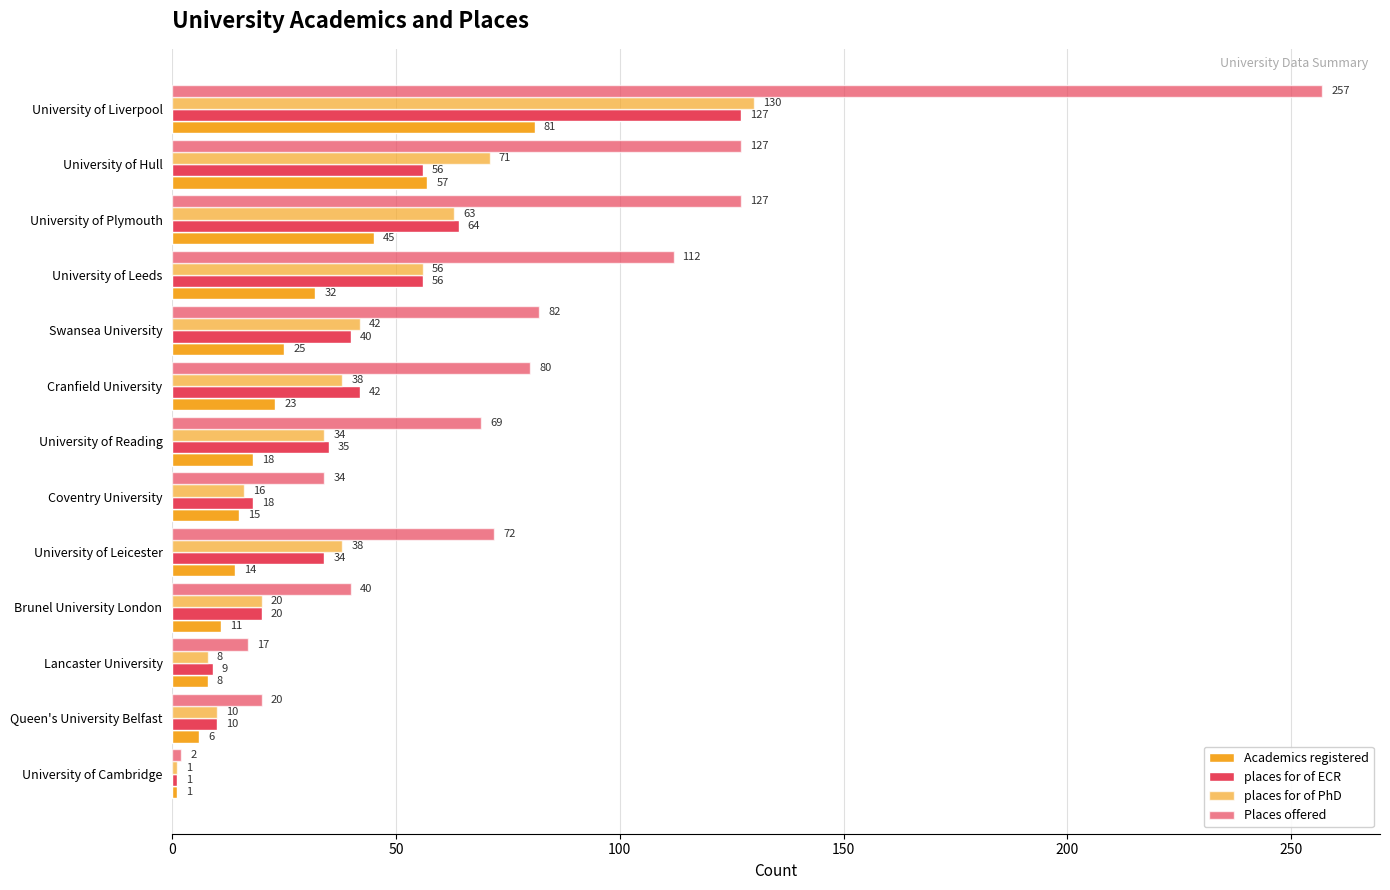

How many values in the places for of PhD series are below 38?

6